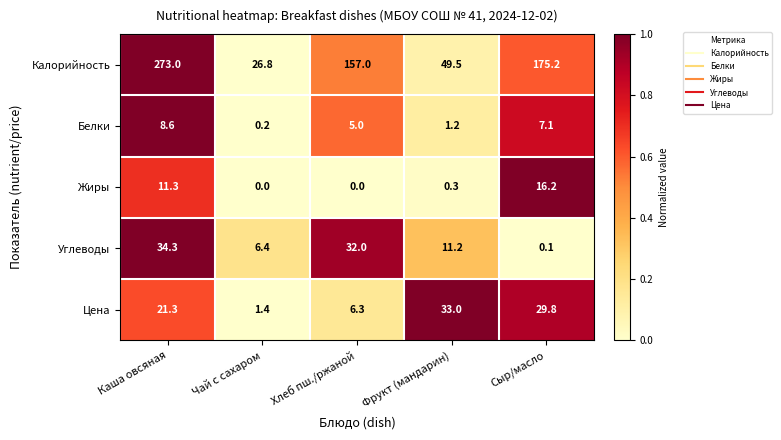

At which label does Белки reach its peak?

Каша овсяная